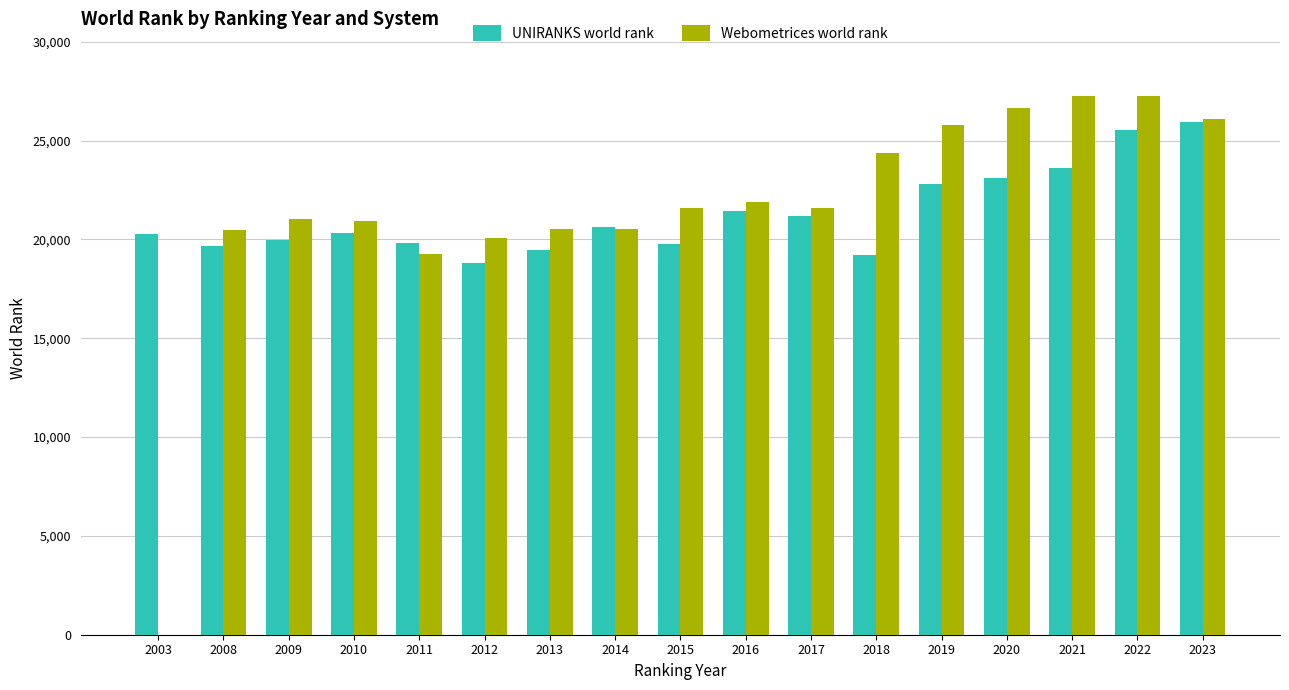

The value of UNIRANKS world rank at 2013 is 19477. True or false?

True